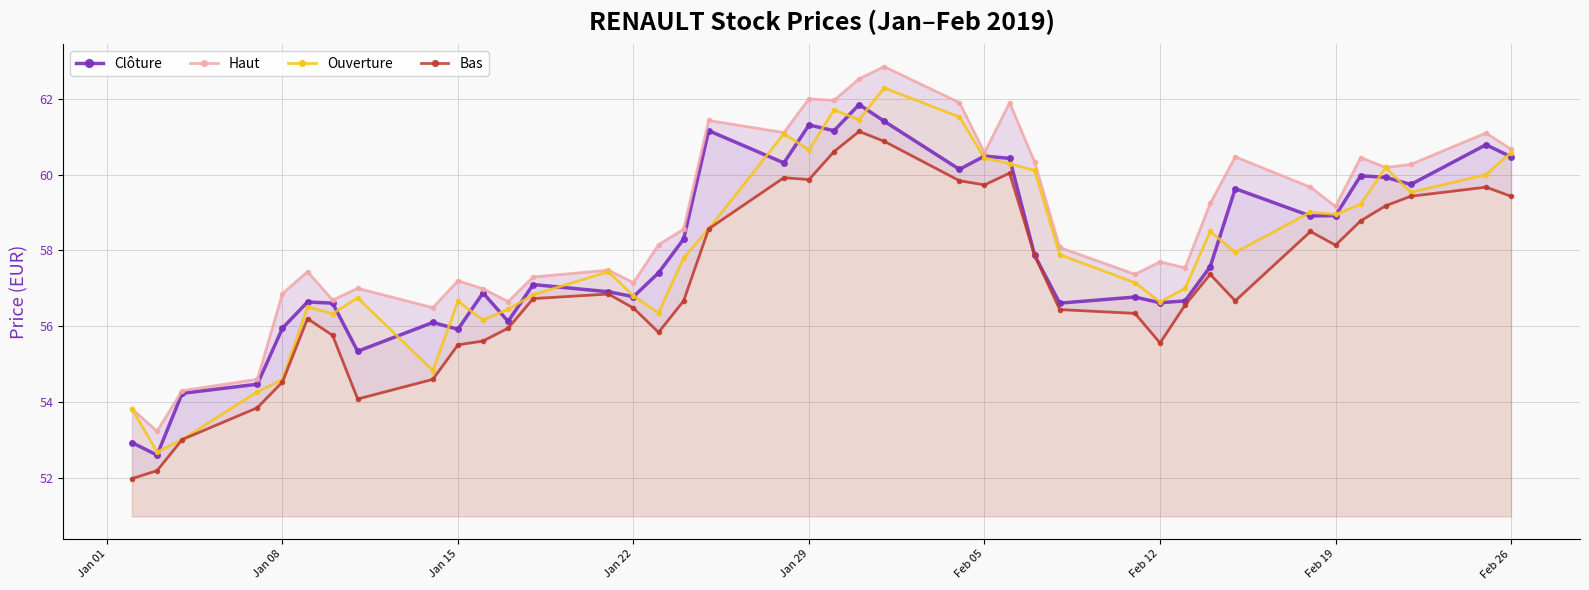

What is the difference between the second highest and second lowest values in the Bas series?

8.7